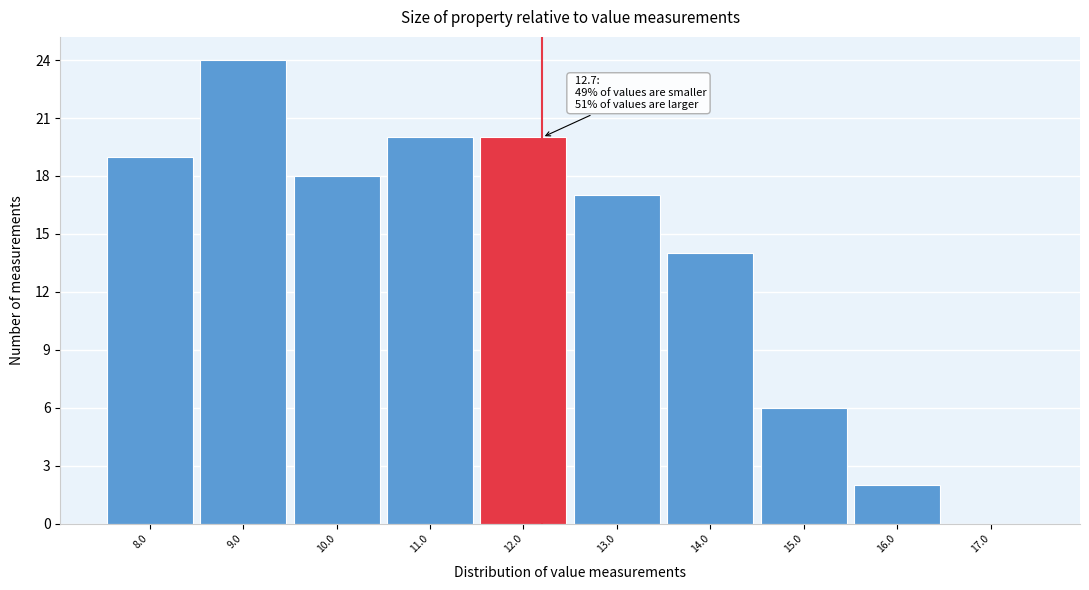

Reading left to right, extract all data points from this chart.

8.0=19	9.0=24	10.0=18	11.0=20	12.0=20	13.0=17	14.0=14	15.0=6	16.0=2	17.0=0